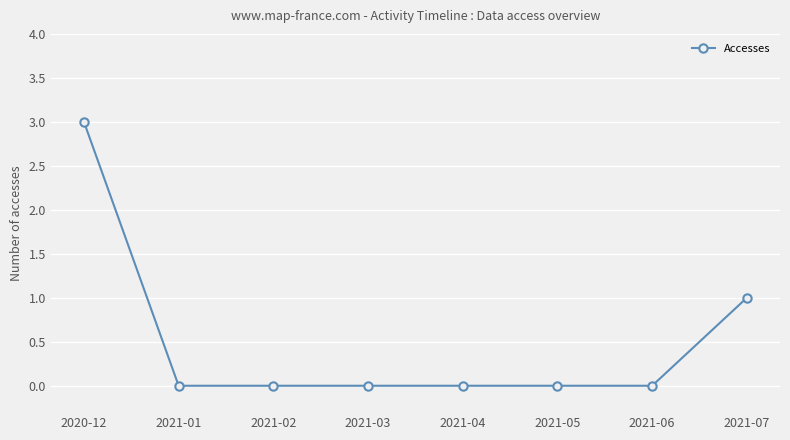

What is the label of the 4th point from the left?

2021-03